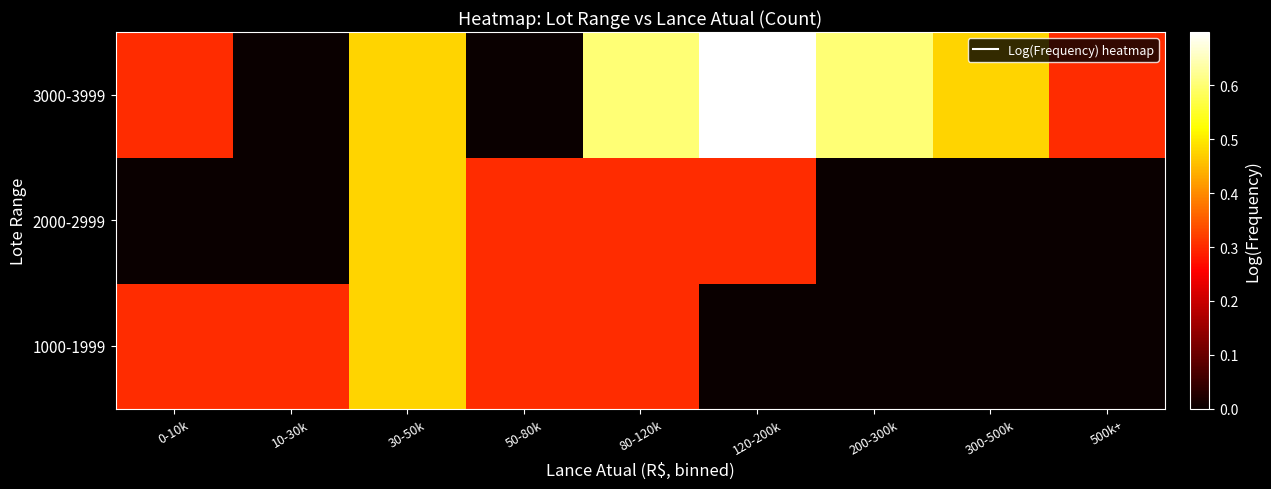

Which has a higher value, 500k+ or 0-10k?

0-10k